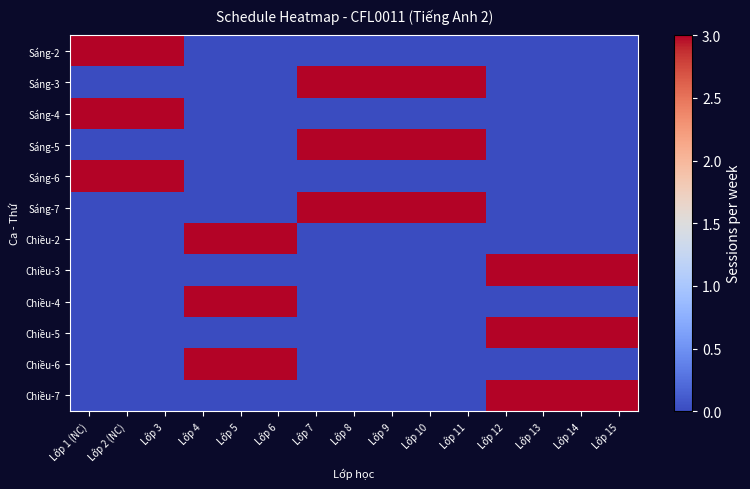

Which has a higher value, Lớp 9 or Lớp 13?

Lớp 9